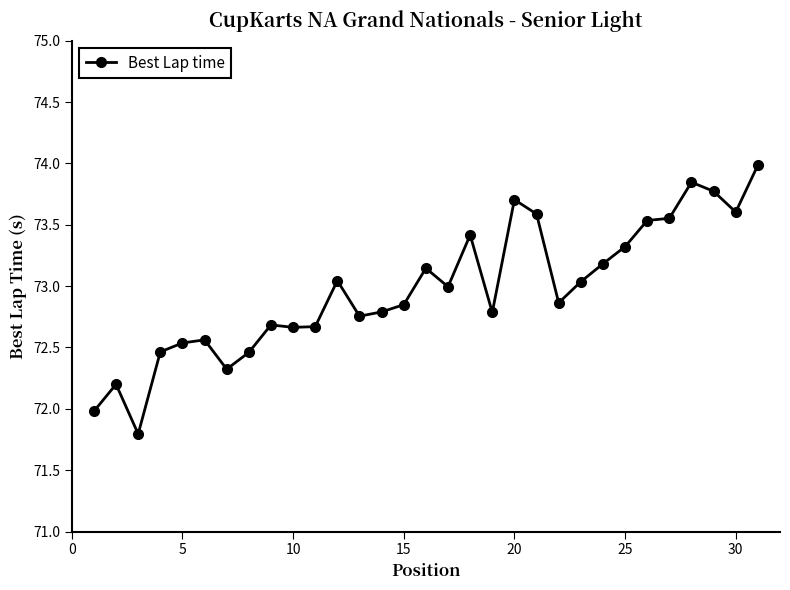

What is the sum of all values?

2262.1